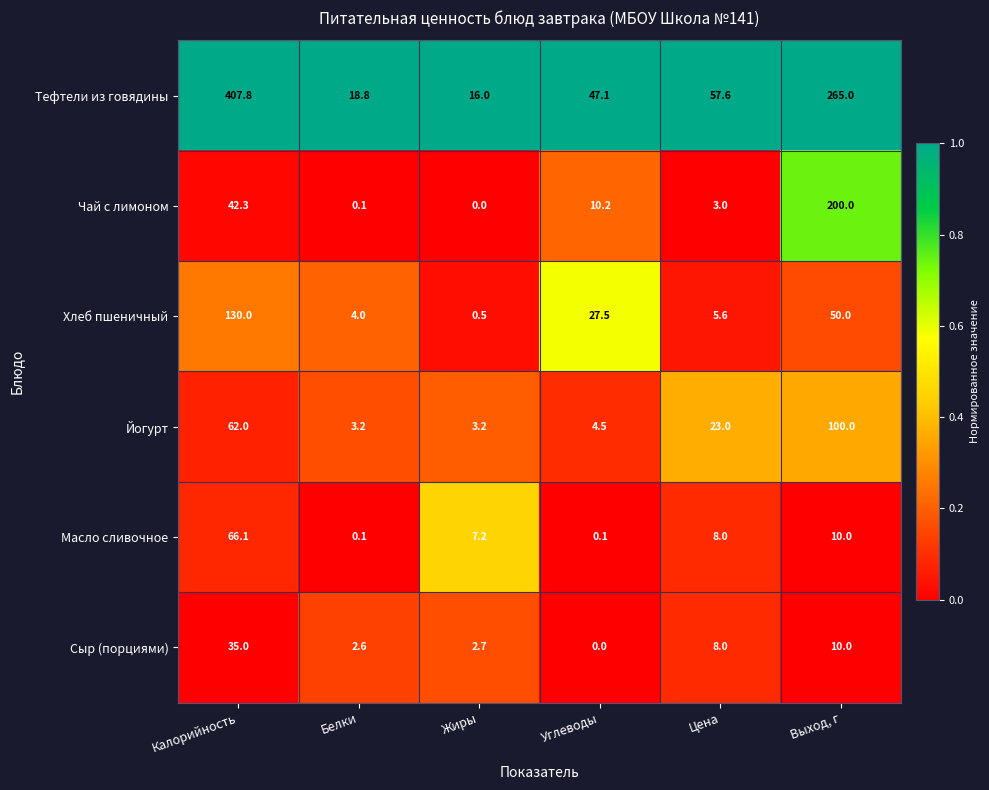

How many categories are shown in the chart?

6